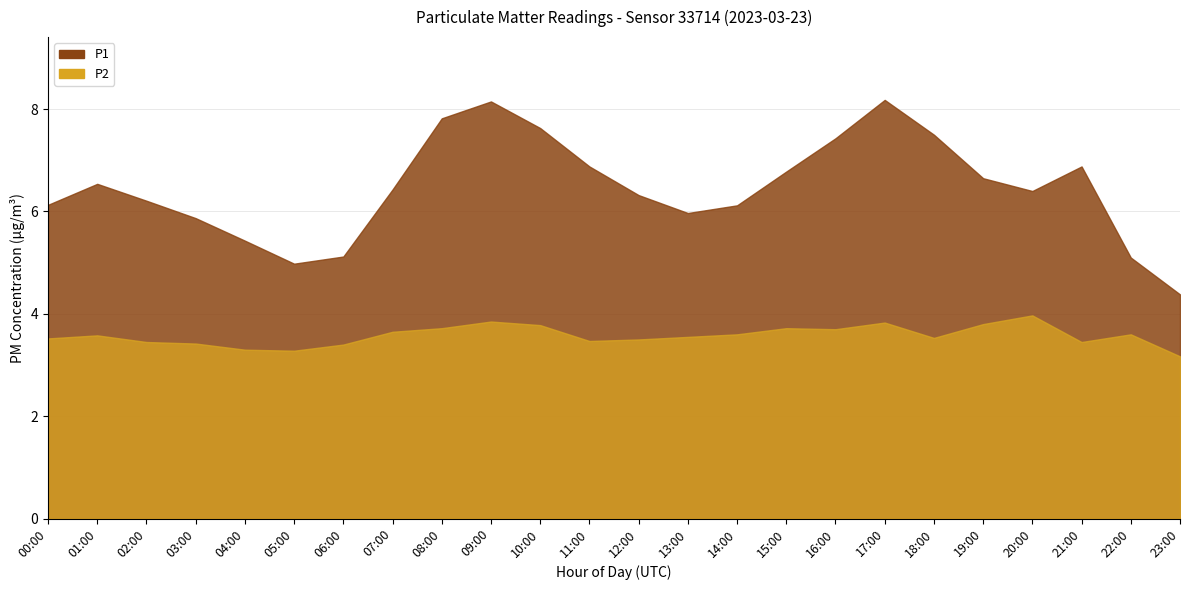

Which series changed the most between 07:00 and 13:00?

P1